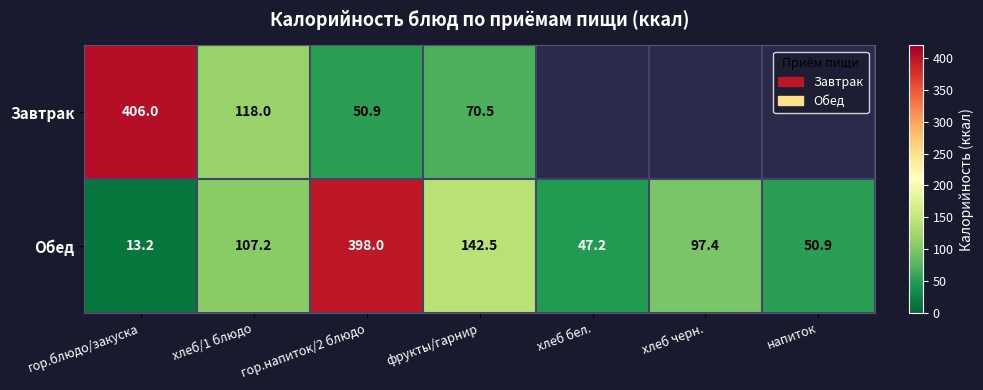

Is it true that Обед equals 398.0 at гор.напиток/2 блюдо?

True